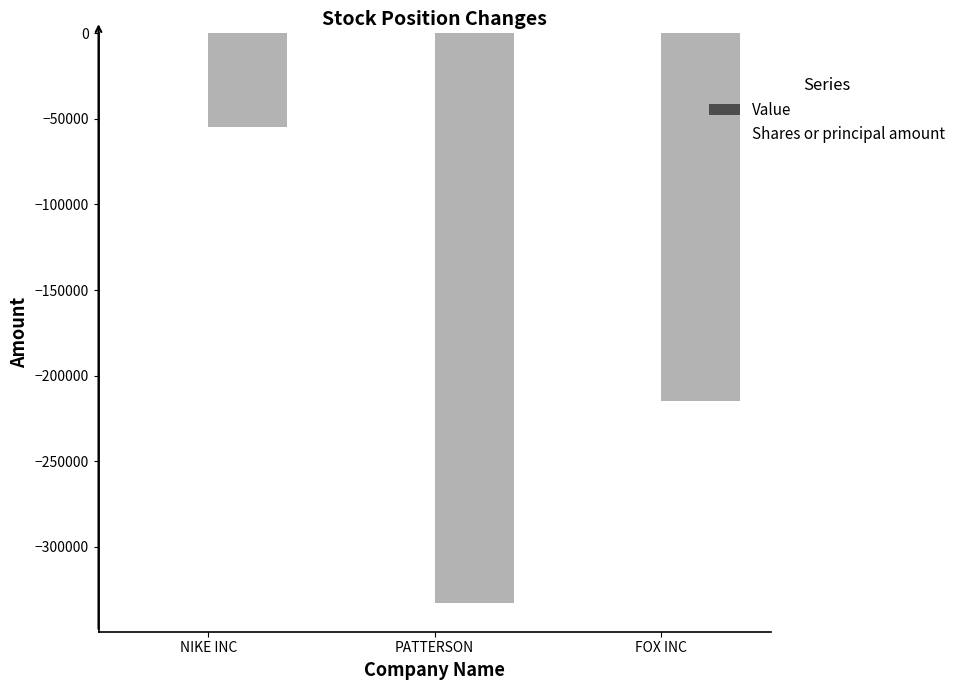

What is the difference between the maximum and minimum values?

278027